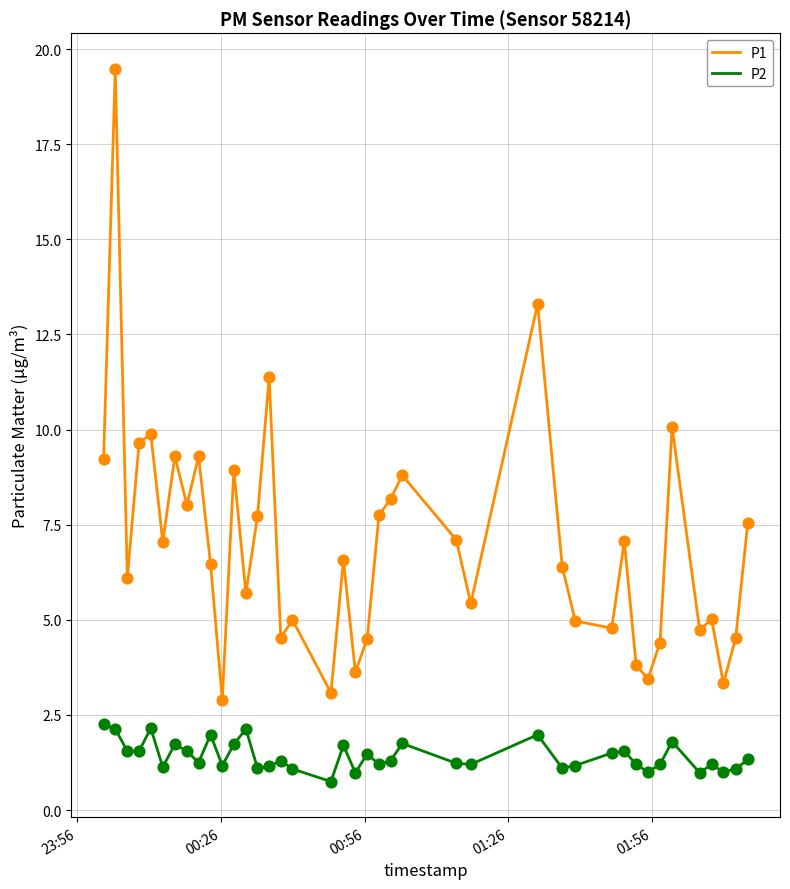

What are all the series names shown in the legend?

P1, P2